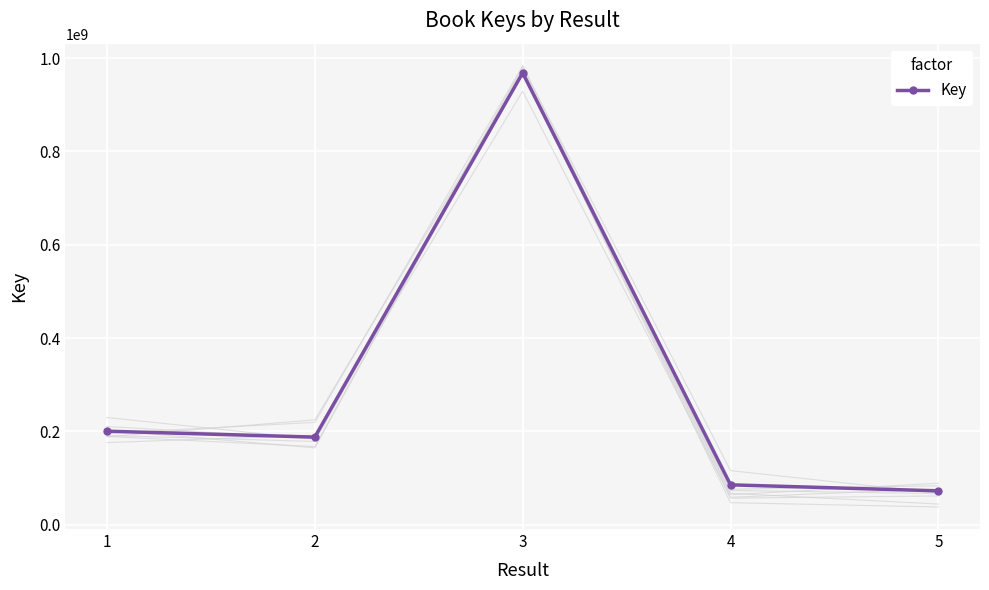

What is the change in value from 2 to 5?

-115198690